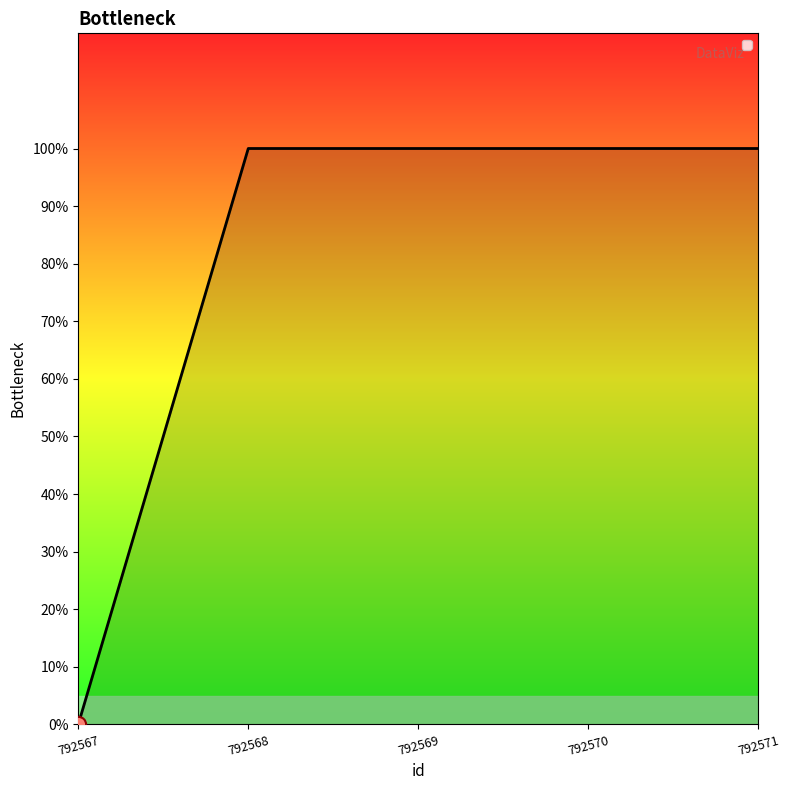

Does the chart have visible grid lines?

No